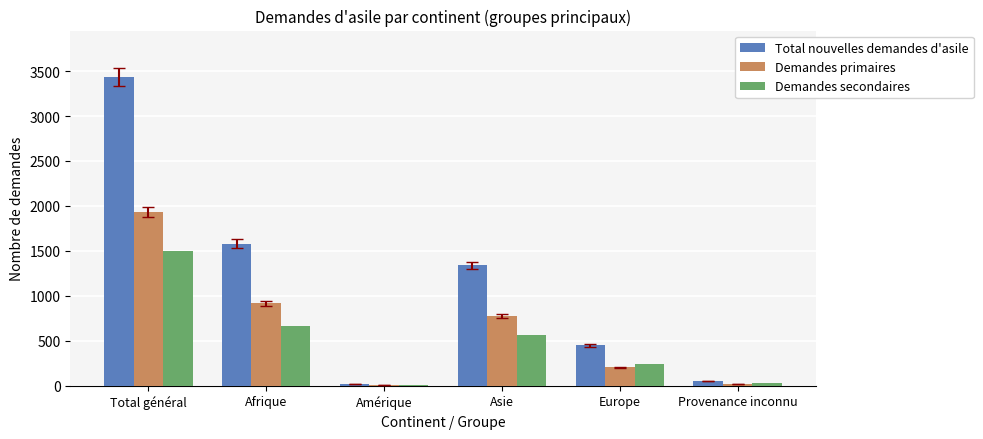

What value does the Demandes primaires series have at Asie?

775